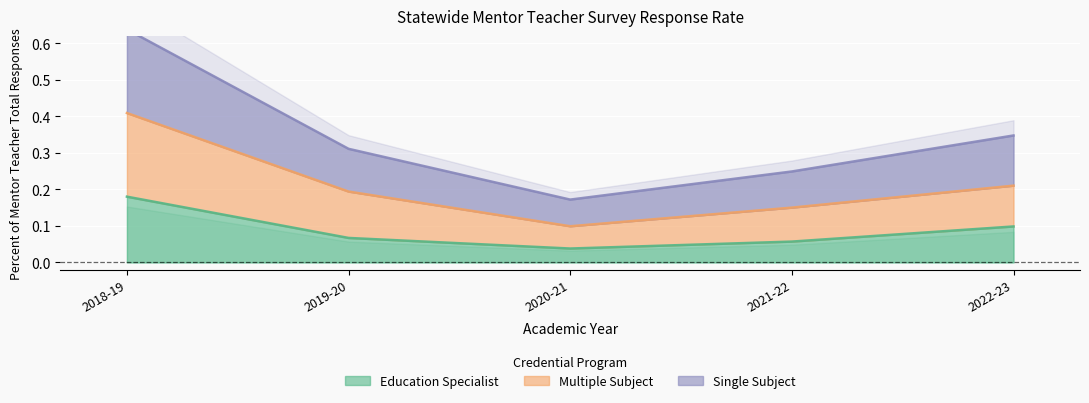

The value of Education Specialist at 2019-20 is 0.1. True or false?

True